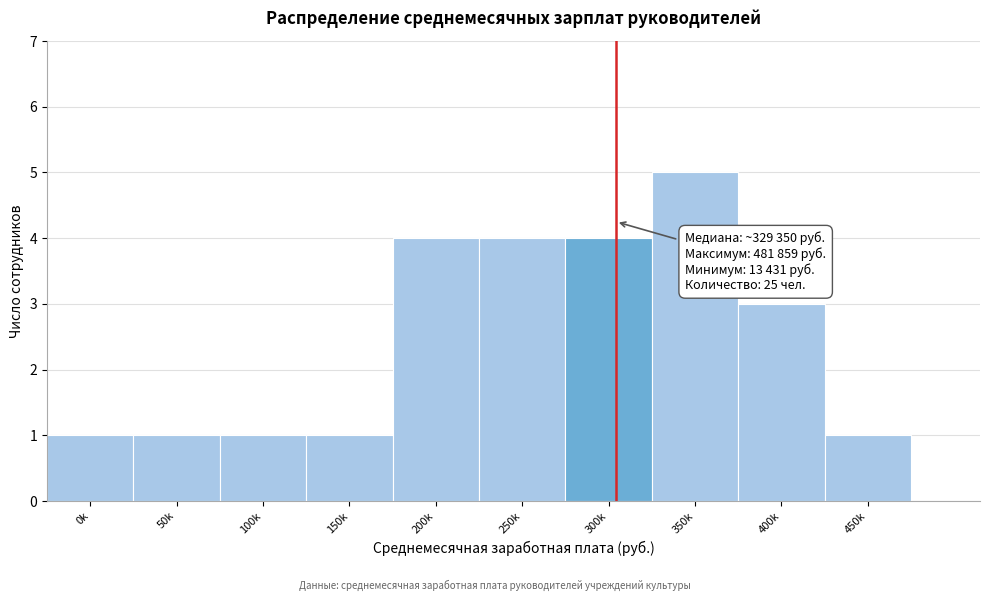

Reading left to right, what are all the values shown in this chart?

1	1	1	1	4	4	4	5	3	1